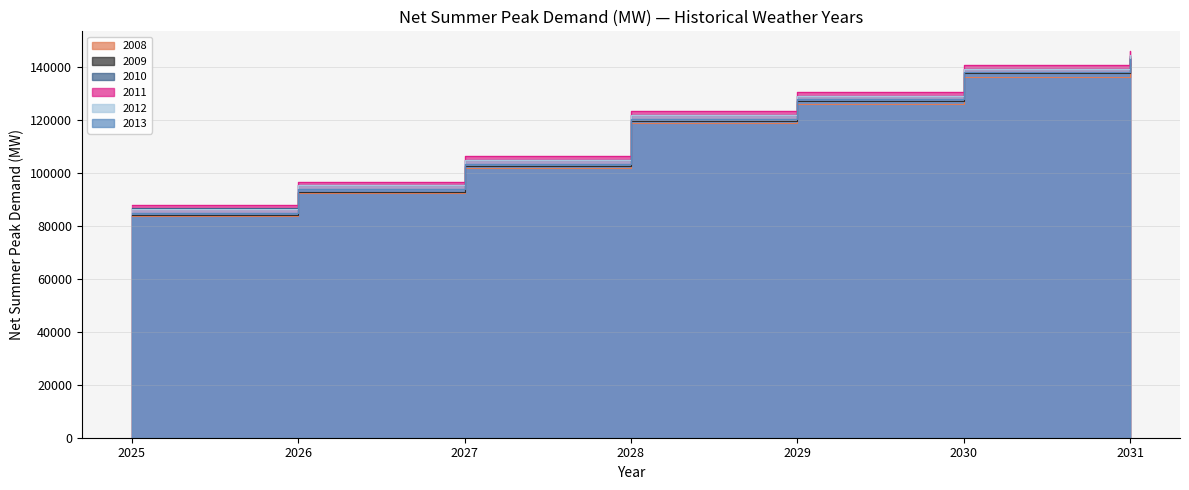

What is the difference between the 2008 values at 2027 and 2026?

9564.1